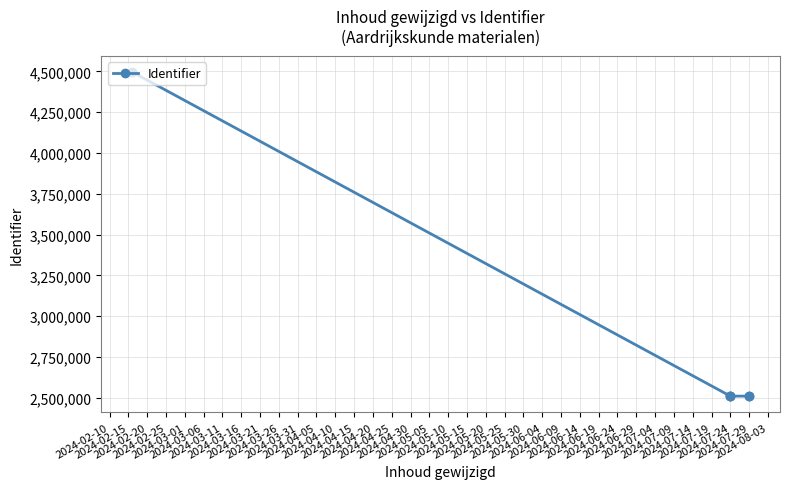

What is the maximum value shown in the chart?

4496962